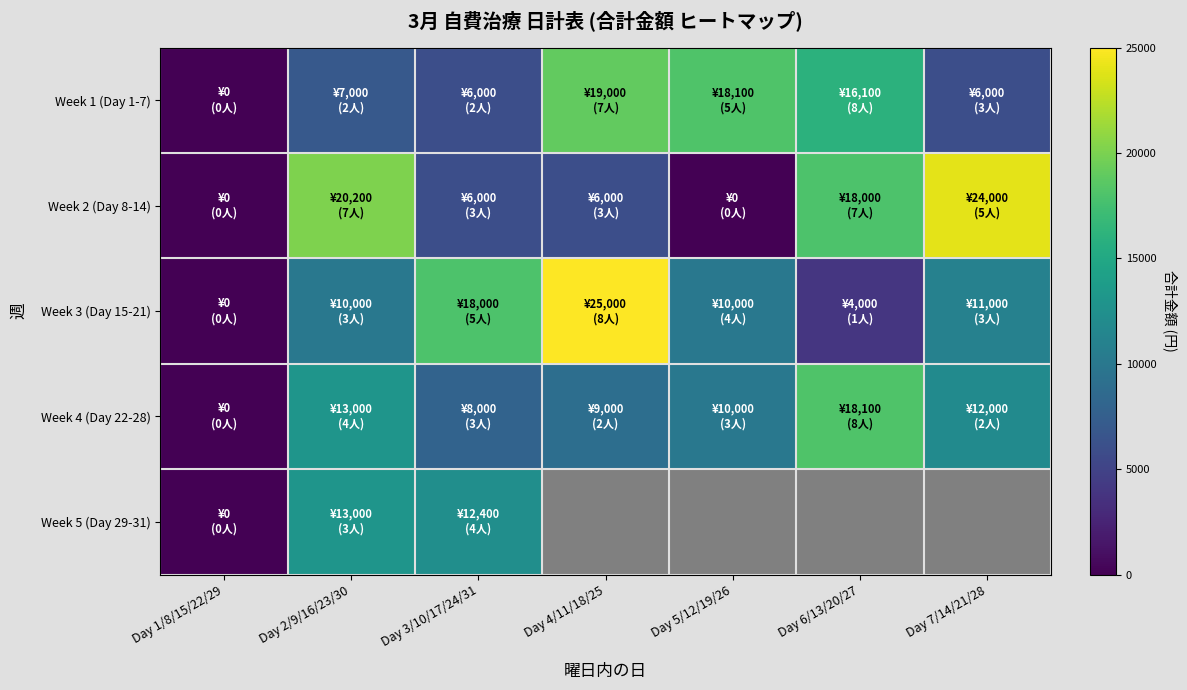

List the series in order of their peak value, lowest first.

Week 5 (Day 29-31), Week 4 (Day 22-28), Week 1 (Day 1-7), Week 2 (Day 8-14), Week 3 (Day 15-21)